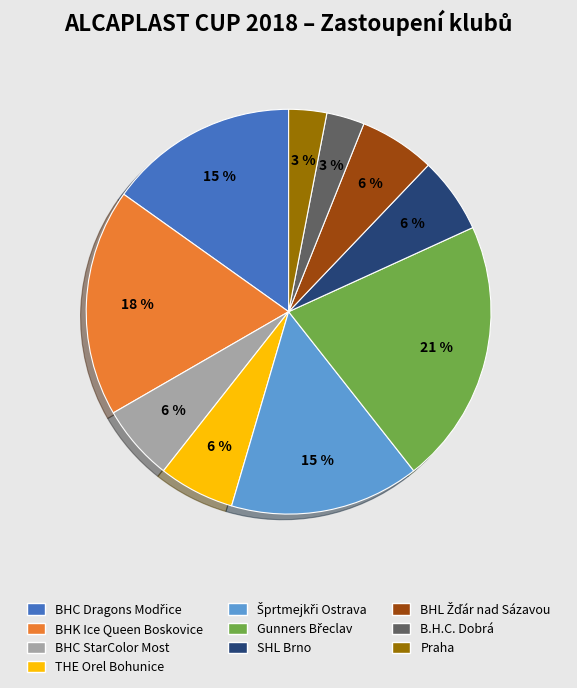

The SHL Brno slice represents 1% of the pie. True or false?

False